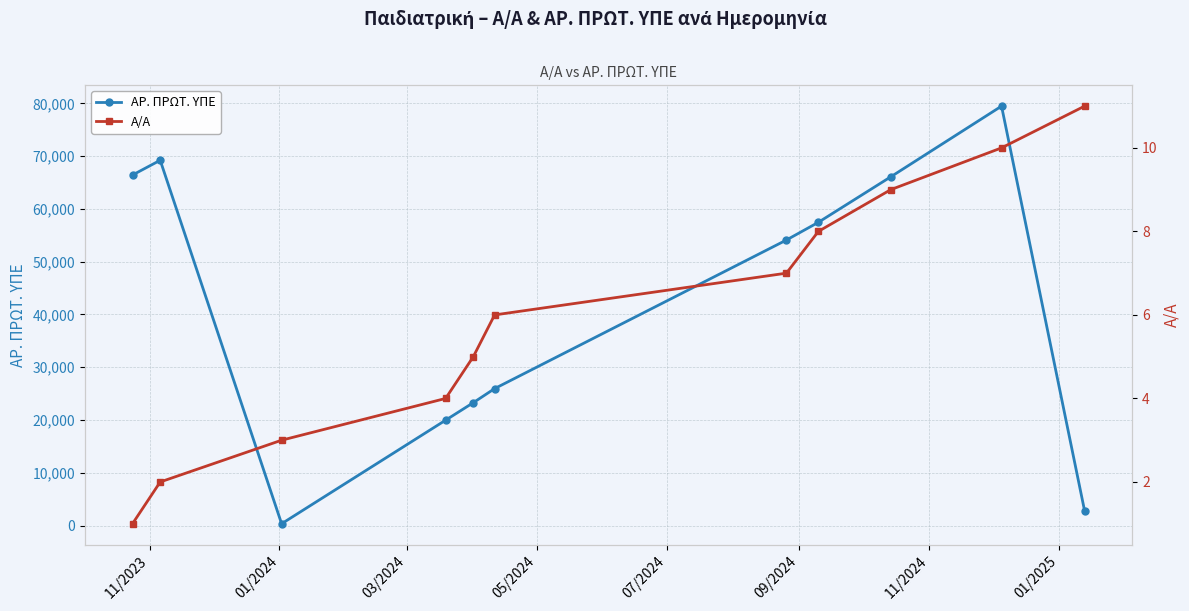

True or false: ΑΡ. ΠΡΩΤ. ΥΠΕ and Α/Α cross at least once.

False